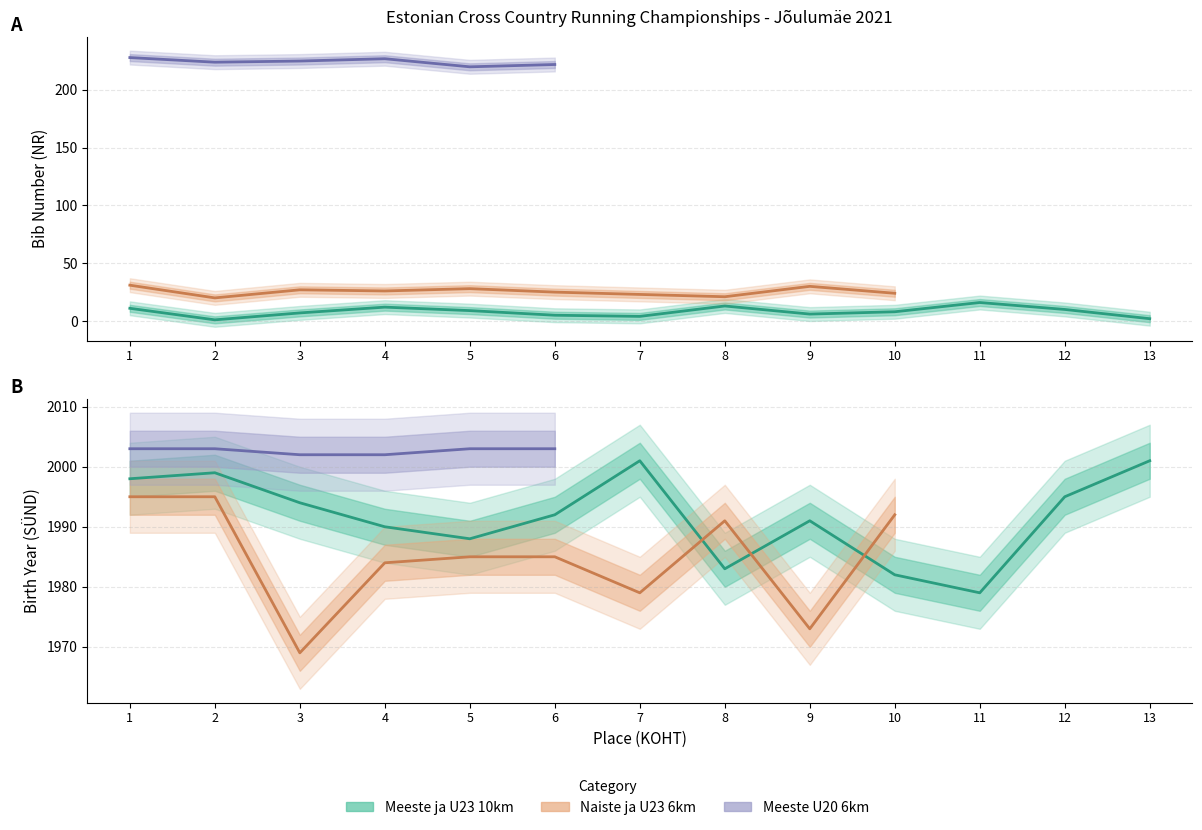

How many lines are shown in the chart?

3